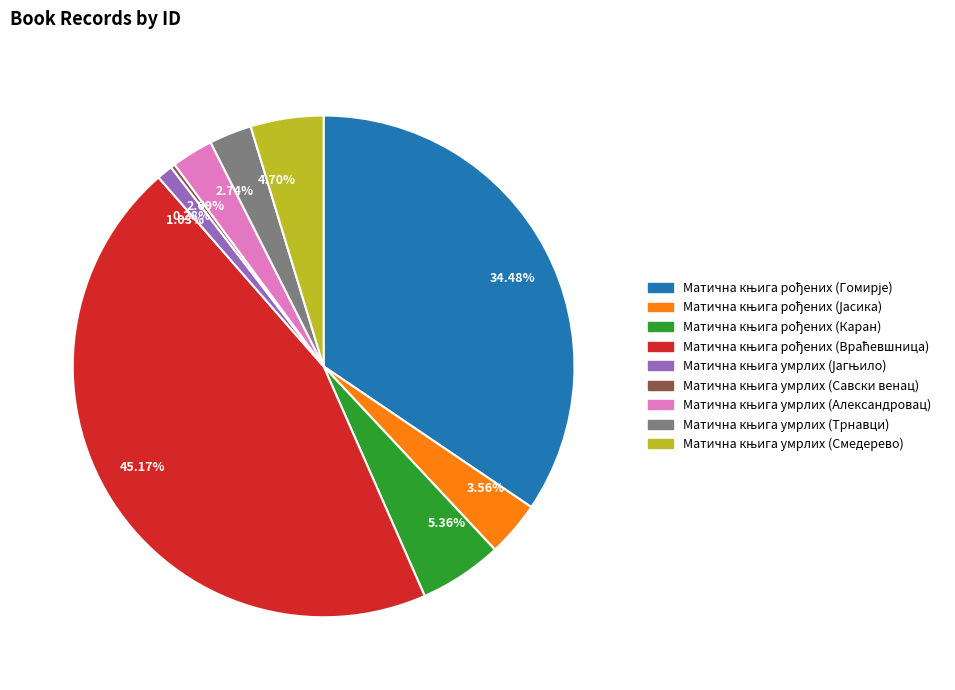

Is there a majority slice in this chart?

No